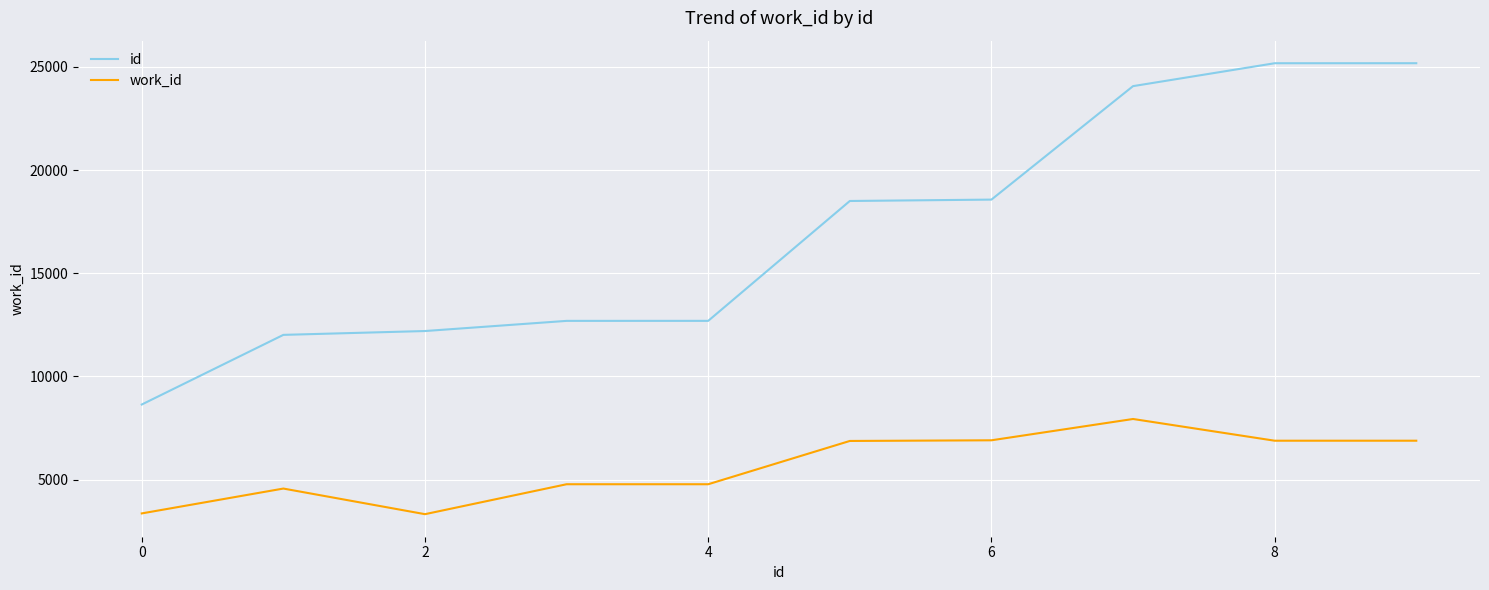

How many distinct data groups are displayed?

2